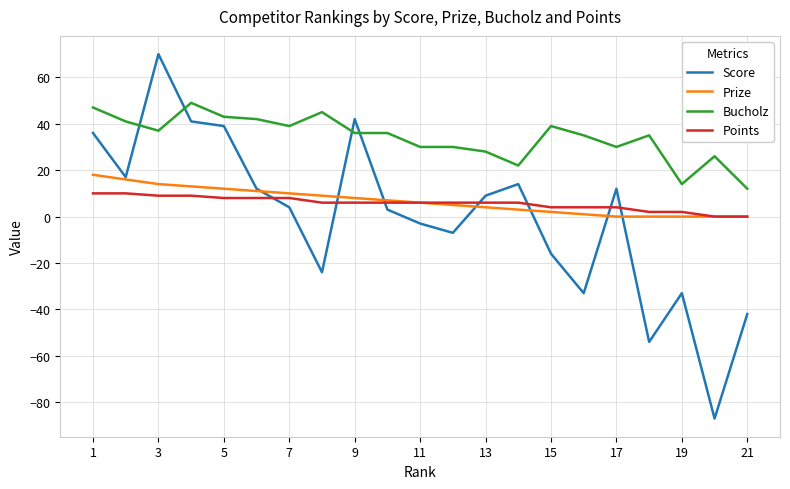

Which series has the largest total across all categories?

Bucholz